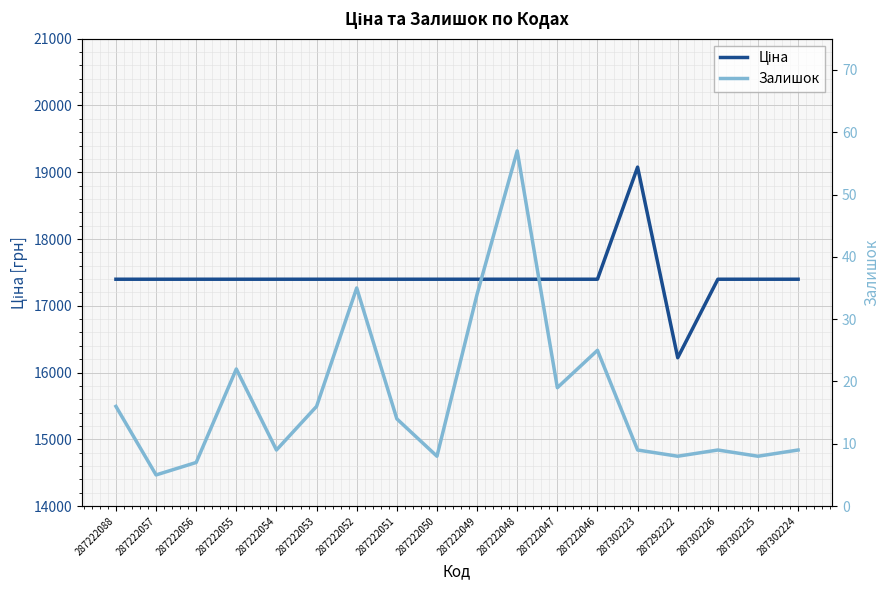

At which label is Залишок closest to 31?

287222049